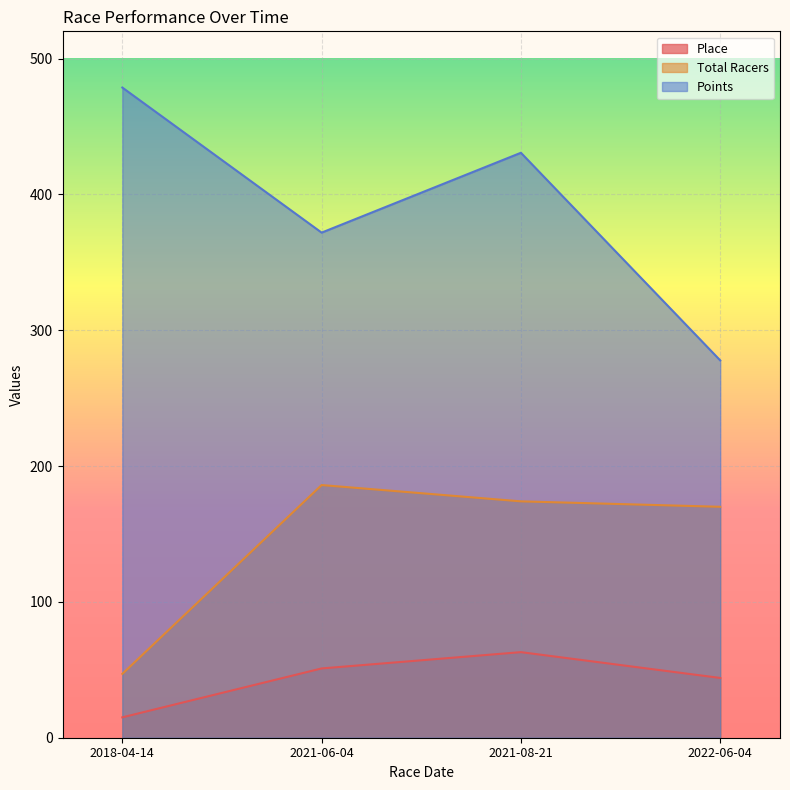

List the series in order of their overall mean, lowest first.

Place, Total Racers, Points